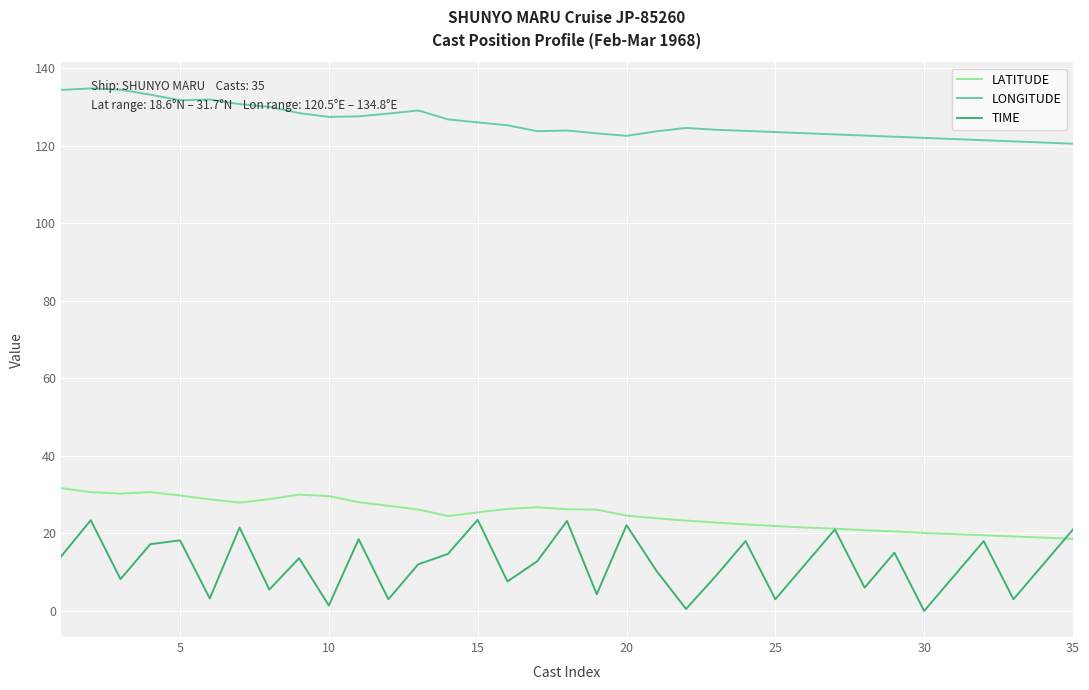

What is the maximum value shown in the chart?

134.8